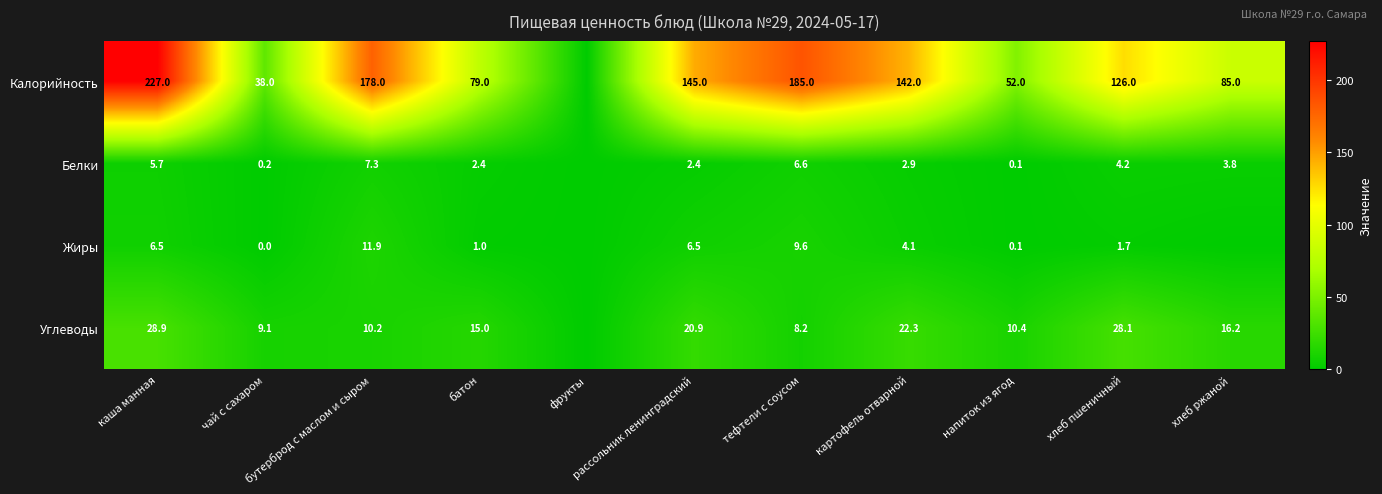

Rank the categories by Жиры value from lowest to highest.

фрукты, хлеб ржаной, чай с сахаром, напиток из ягод, батон, хлеб пшеничный, картофель отварной, рассольник ленинградский, каша манная, тефтели с соусом, бутерброд с маслом и сыром